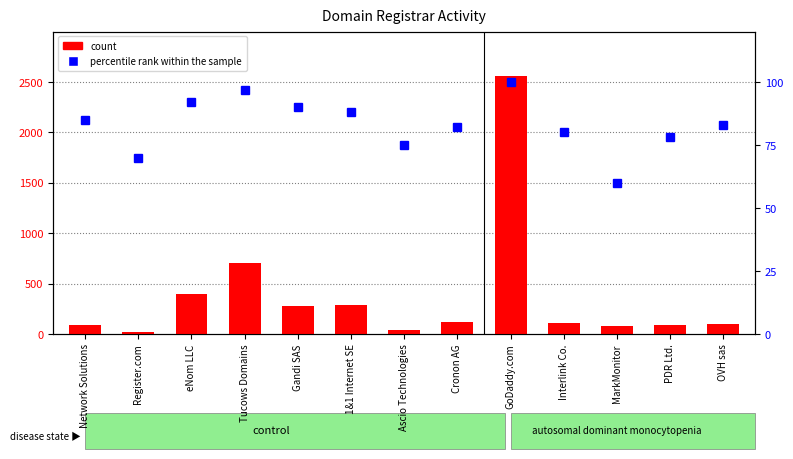

Reading right to left, list all the values displayed in this chart.

count: 102	85	77	105	2562	115	39	284	276	700	402	25	86
percentile rank within the sample: 83	78	60	80	100	82	75	88	90	97	92	70	85